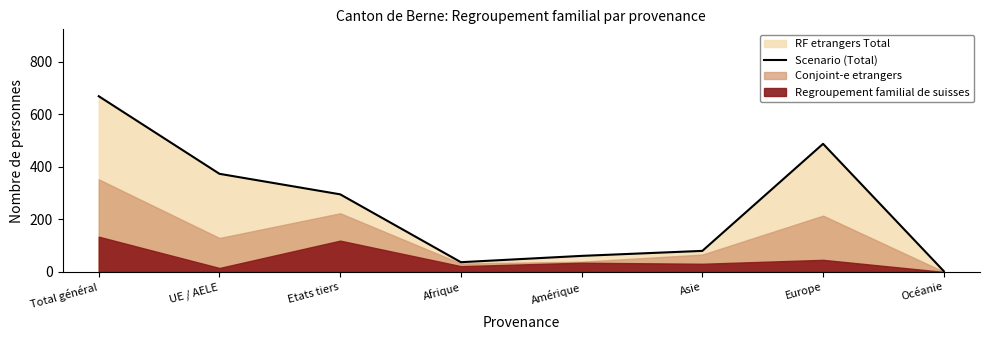

True or false: the data shows 631 at UE / AELE.

False